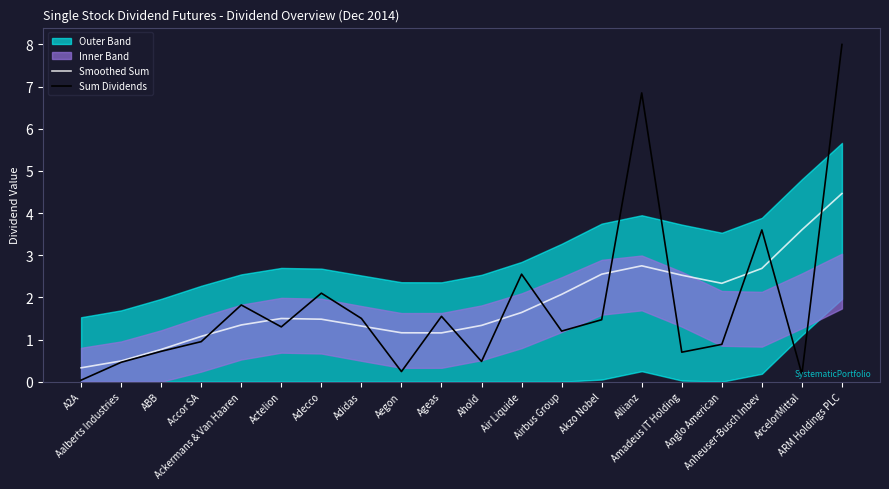

What is the greatest value displayed?

8.0